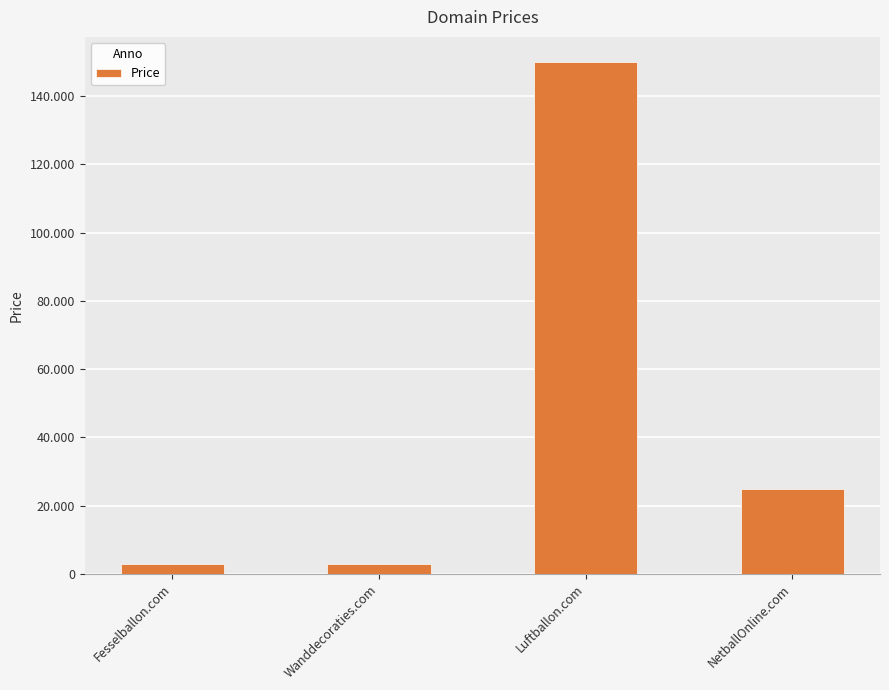

Rank the categories by value from highest to lowest.

Luftballon.com, NetballOnline.com, Fesselballon.com, Wanddecoraties.com